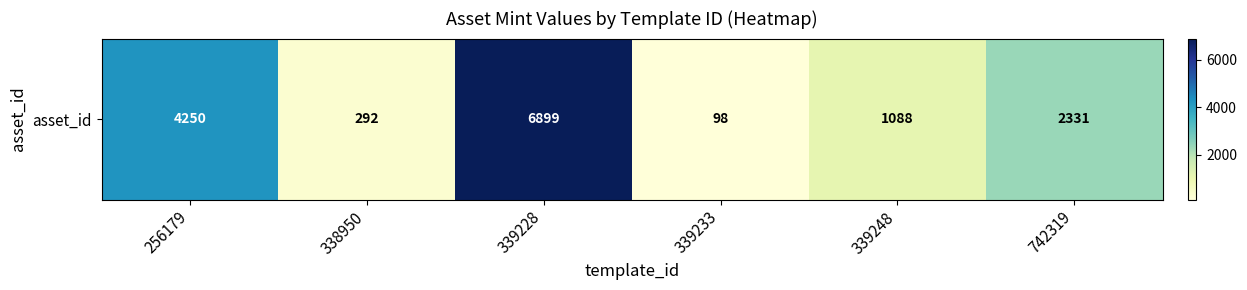

Where does the data first go above 2331?

256179